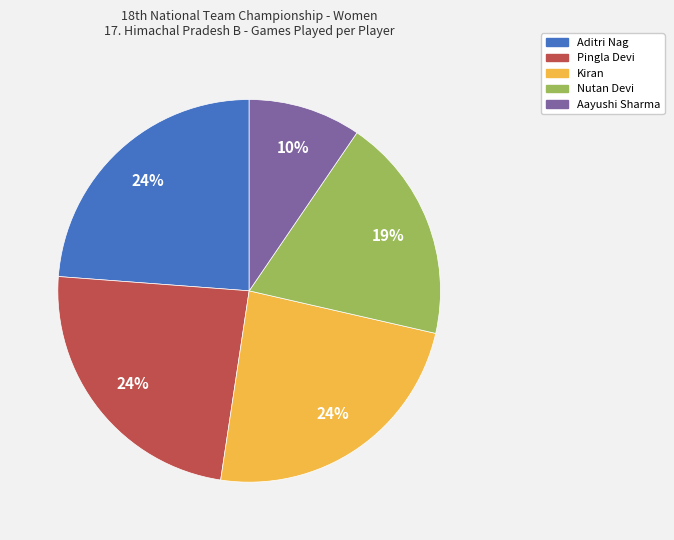

Between Nutan Devi and Aayushi Sharma, which is larger?

Nutan Devi